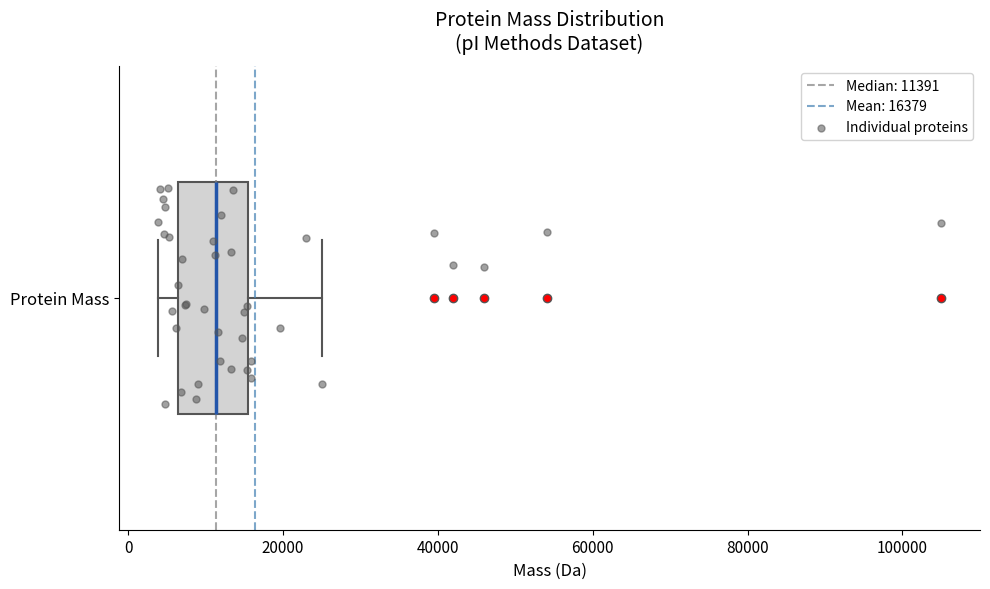

Transcribe this box plot: give where the median line is, the range the box spans, and where the two whiskers end, as read against the x-axis. The values are not printed on the chart, so give them approximately, as read against the axis.

median 12000, box 6000 to 16000, whiskers 4000 to 24000